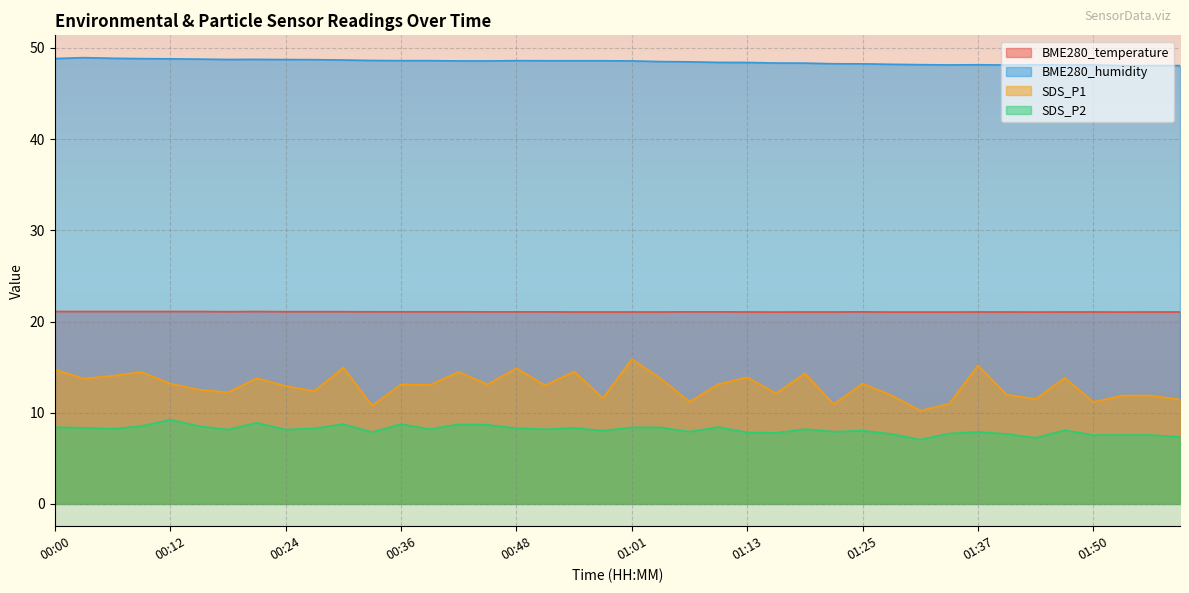

Reading right to left, extract all data points from this chart.

BME280_temperature: 21.1	21.1	21.0	21.1	21.1	21.0	21.1	21.1	21.0	21.0	21.0	21.1	21.1	21.1	21.0	21.1	21.1	21.1	21.1	21.1	21.1	21.1	21.1	21.1	21.1	21.1	21.1	21.1	21.1	21.1	21.1	21.1	21.1	21.1	21.1	21.1	21.1	21.1	21.1	21.1
BME280_humidity: 48.1	48.1	48.1	48.1	48.1	48.2	48.1	48.2	48.1	48.2	48.2	48.3	48.3	48.3	48.4	48.4	48.4	48.5	48.5	48.6	48.6	48.6	48.6	48.6	48.6	48.6	48.6	48.6	48.6	48.7	48.7	48.7	48.8	48.7	48.8	48.8	48.8	48.9	48.9	48.8
SDS_P1: 11.4	11.9	11.9	11.2	13.8	11.5	12.0	15.2	11.0	10.2	11.9	13.2	10.9	14.3	12.1	13.9	13.1	11.2	13.8	15.9	11.6	14.5	13.0	14.9	13.1	14.5	13.1	13.1	10.8	14.9	12.4	12.9	13.8	12.2	12.5	13.2	14.5	14.1	13.8	14.7
SDS_P2: 7.3	7.5	7.5	7.5	8.1	7.2	7.7	7.9	7.7	7.0	7.7	8.0	7.9	8.2	7.8	7.8	8.4	7.9	8.4	8.4	8.0	8.3	8.2	8.3	8.7	8.7	8.2	8.8	7.9	8.8	8.3	8.2	8.9	8.2	8.5	9.2	8.5	8.2	8.3	8.4